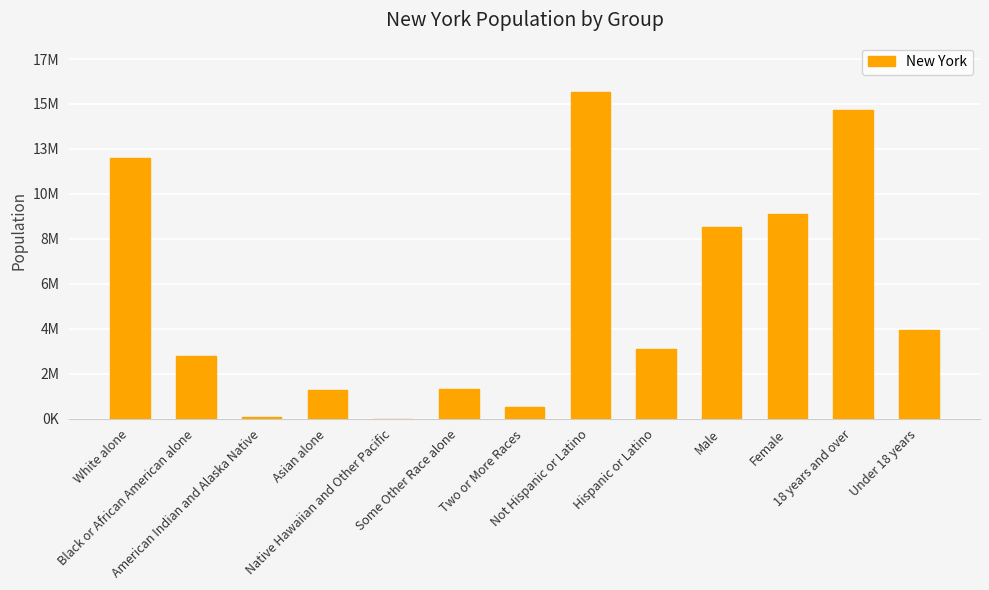

Rank the categories by value from highest to lowest.

Not Hispanic or Latino, 18 years and over, White alone, Female, Male, Under 18 years, Hispanic or Latino, Black or African American alone, Some Other Race alone, Asian alone, Two or More Races, American Indian and Alaska Native, Native Hawaiian and Other Pacific